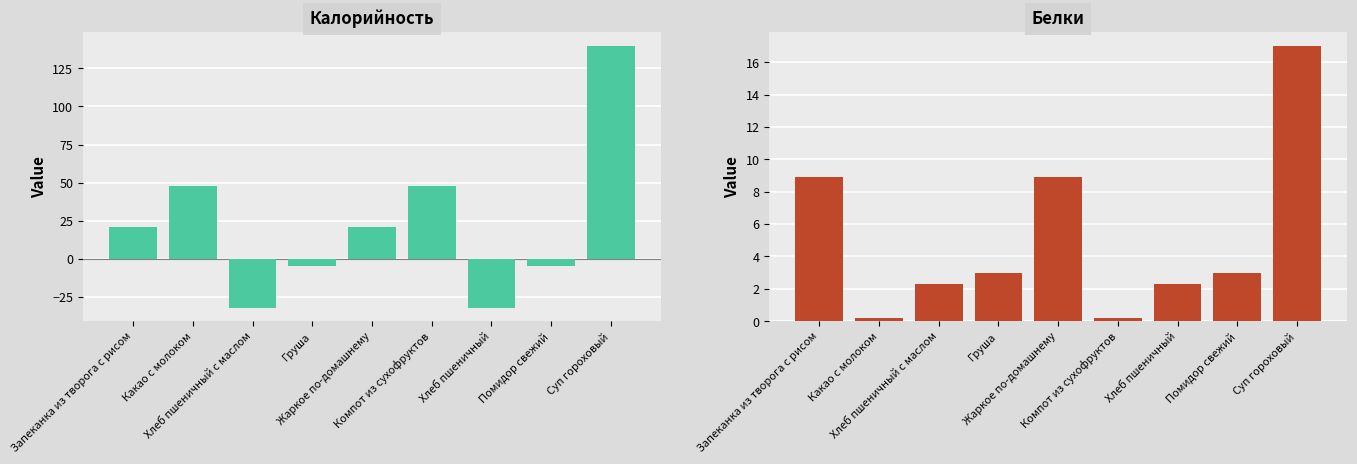

List the series in order of their peak value, highest first.

Калорийность, Белки